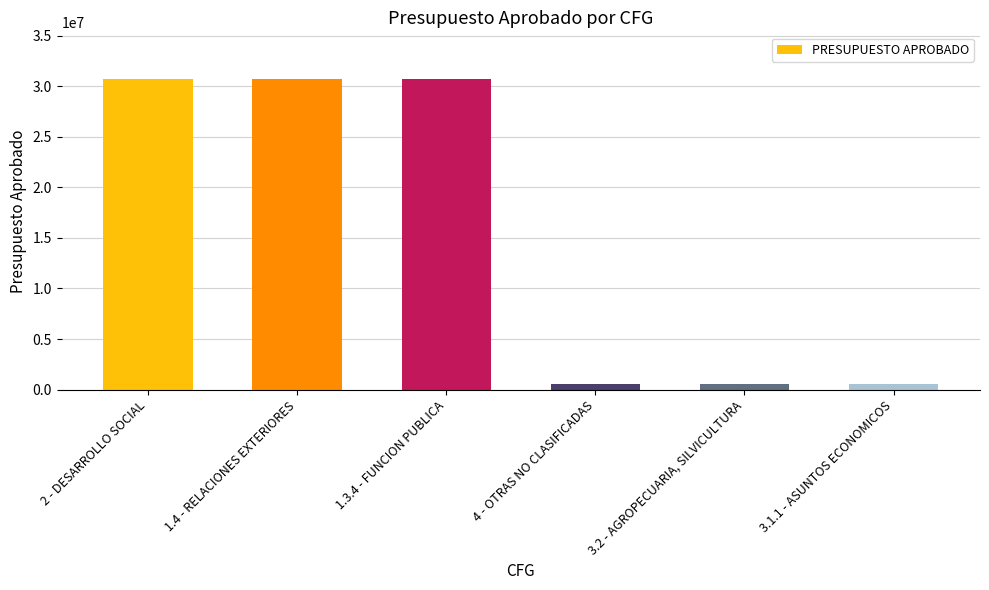

What is the maximum value shown in the chart?

30728609.4